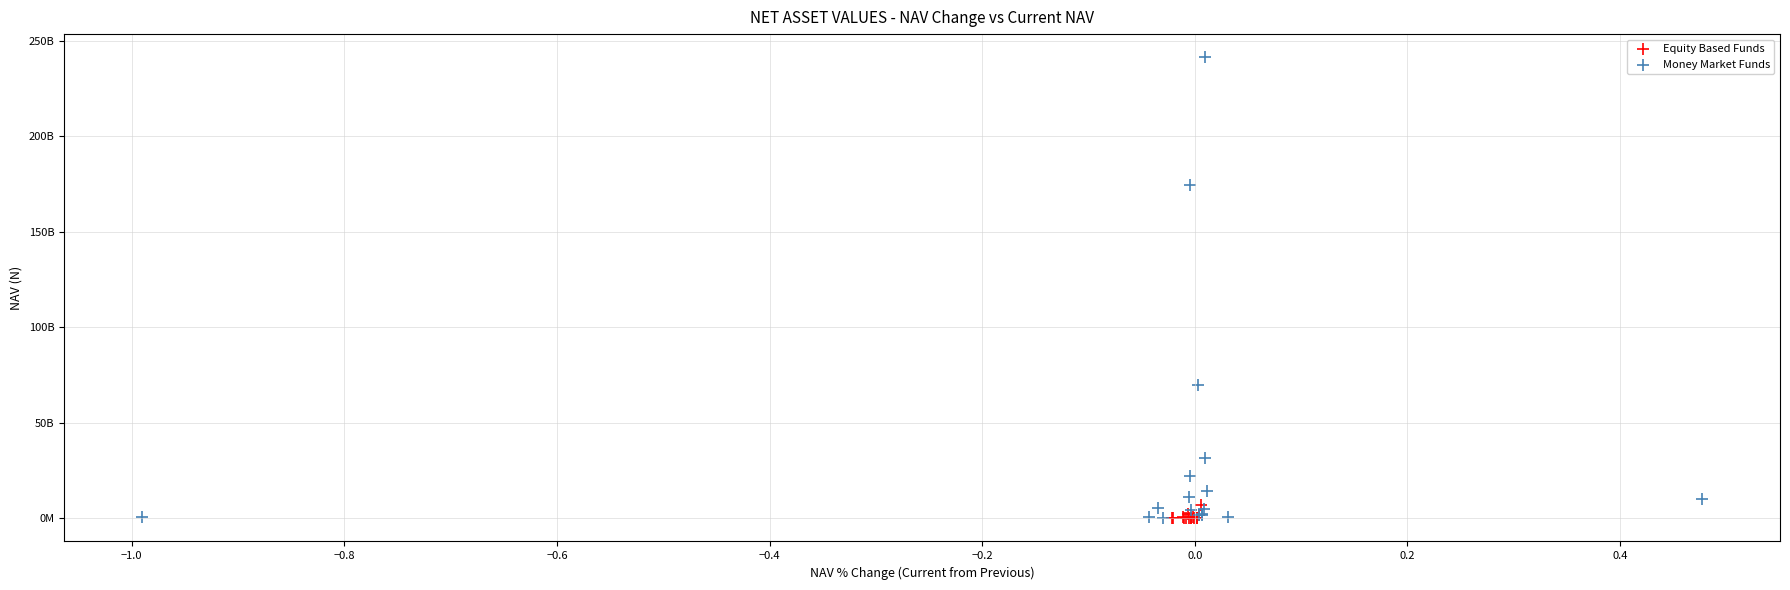

Which series has the largest Y range (max minus min)?

Money Market Funds